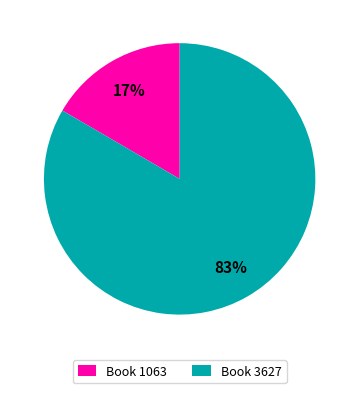

Which slice represents more than half of the pie?

Book 3627